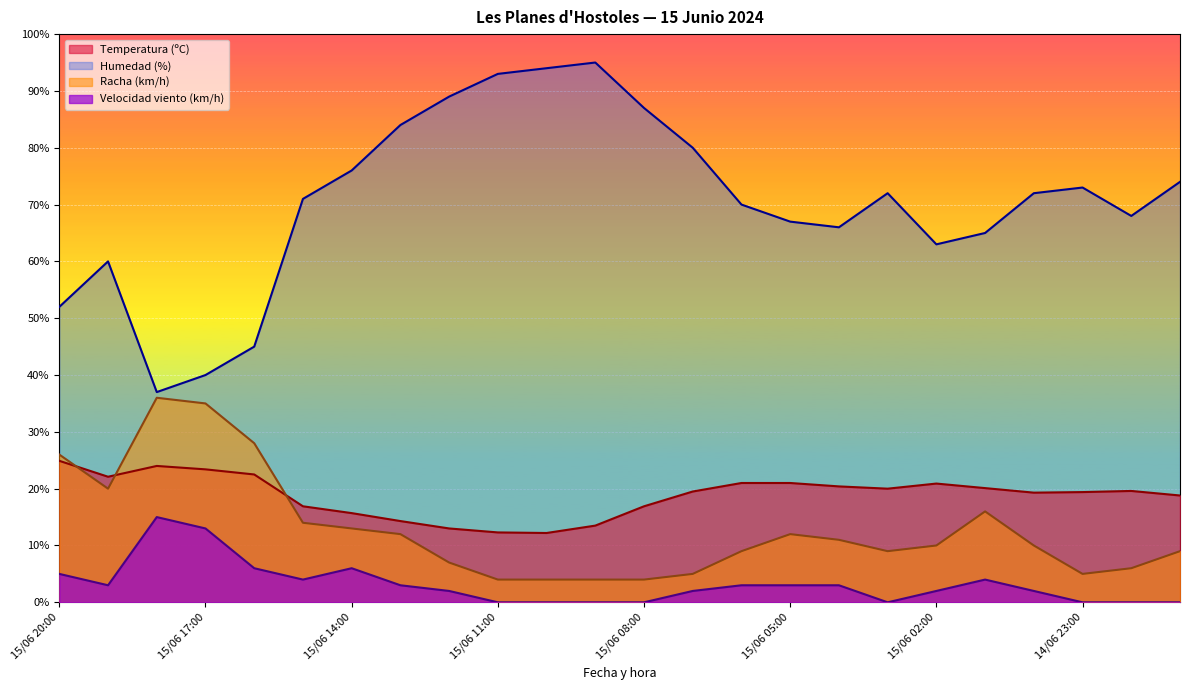

What is the sum of the Racha (km/h) values at 15/06 14:00 and 15/06 00:00?

23.0